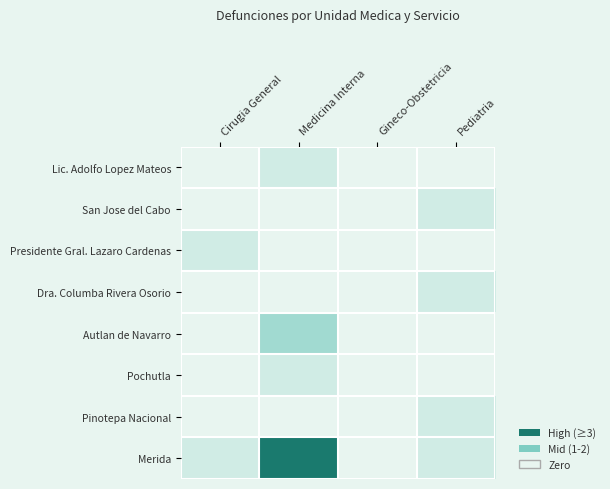

At which category is the sum across all series the highest?

Medicina Interna